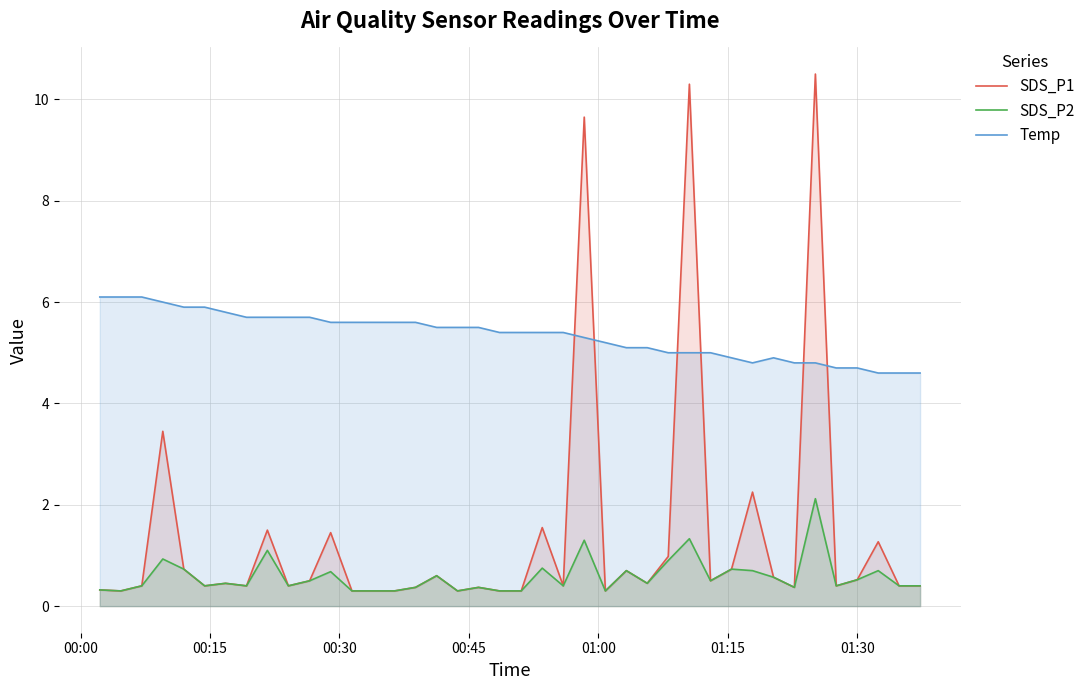

True or false: SDS_P2 and Temp cross at least once.

False